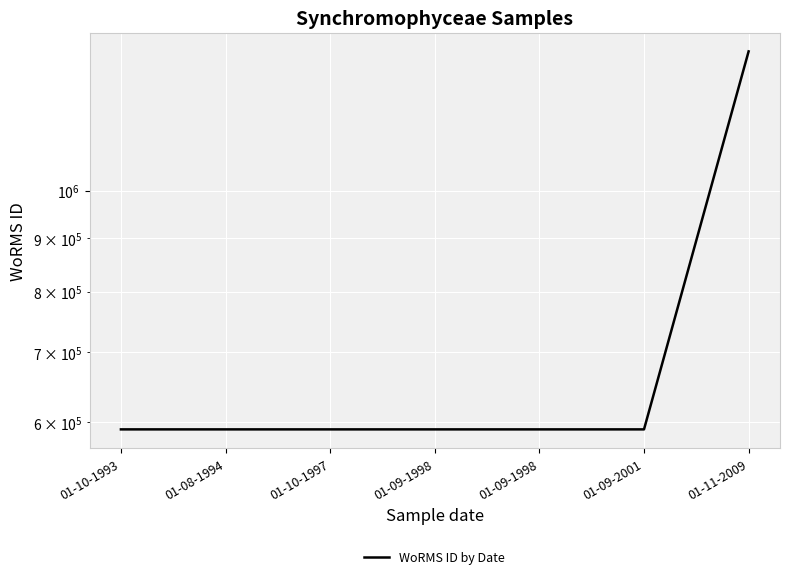

What is the label of the 2nd point from the right?

01-09-2001